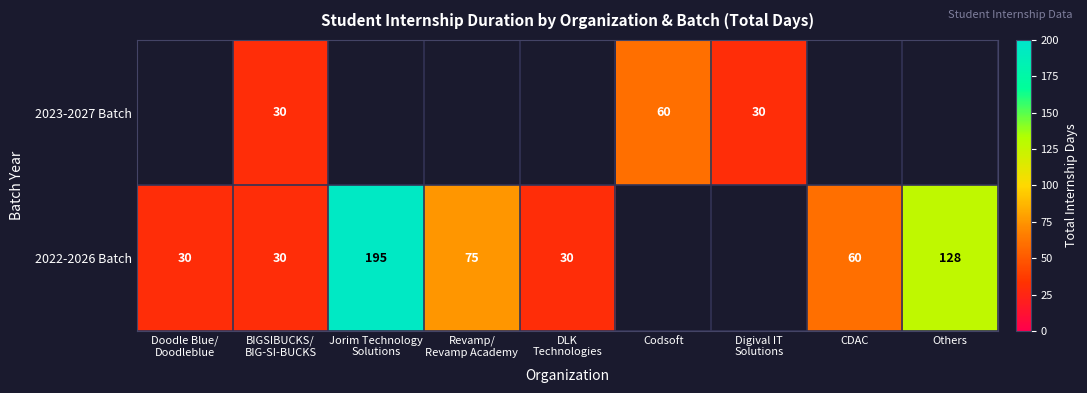

True or false: 2022-2026 Batch has a value of 30.0 at Doodle Blue/ Doodleblue.

True